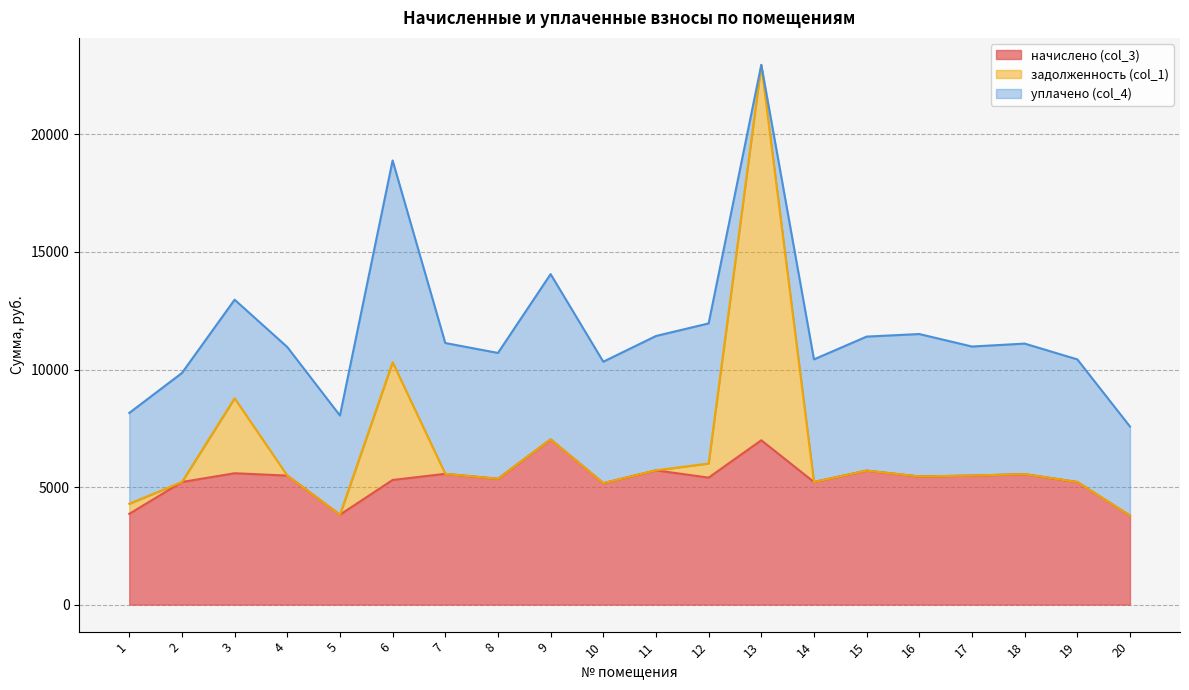

What is the sum of all начислено (col_3) values?

106924.0